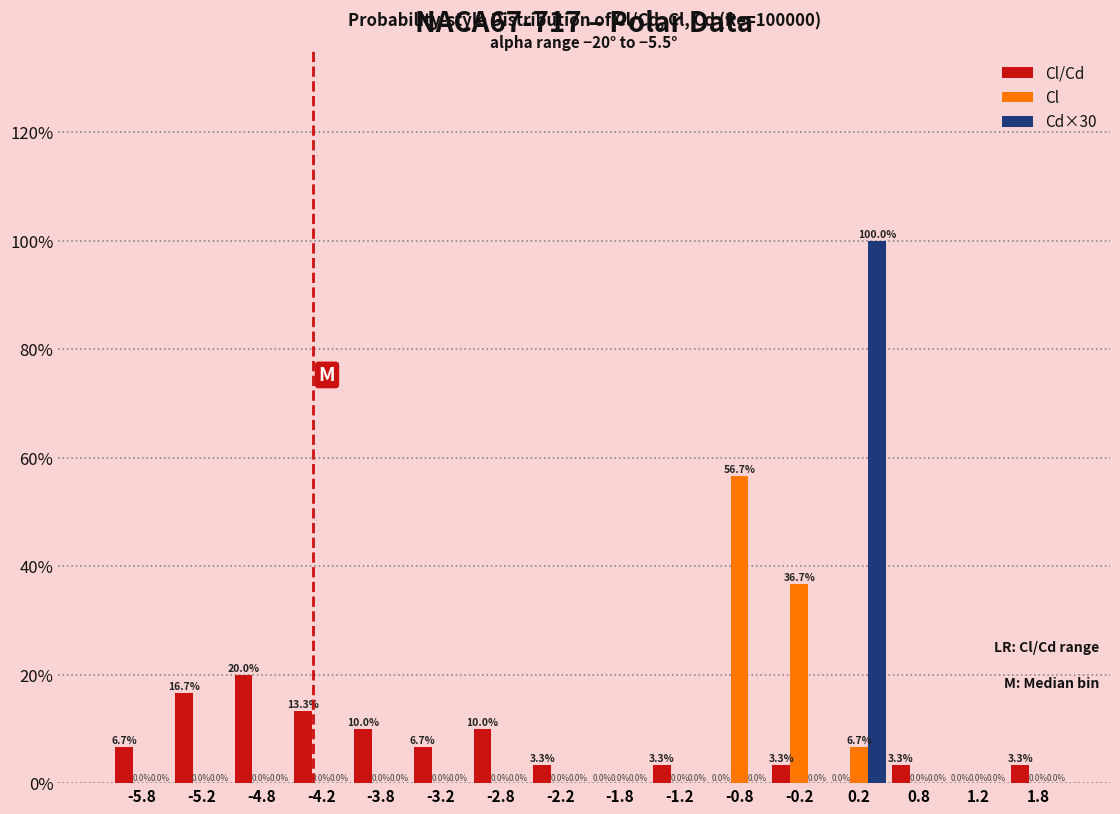

Reading left to right, list all the values displayed in this chart.

Cl/Cd: -5.8=6.7	-5.2=16.7	-4.8=20.0	-4.2=13.3	-3.8=10.0	-3.2=6.7	-2.8=10.0	-2.2=3.3	-1.8=0.0	-1.2=3.3	-0.8=0.0	-0.2=3.3	0.2=0.0	0.8=3.3	1.2=0.0	1.8=3.3
Cl: -5.8=0.0	-5.2=0.0	-4.8=0.0	-4.2=0.0	-3.8=0.0	-3.2=0.0	-2.8=0.0	-2.2=0.0	-1.8=0.0	-1.2=0.0	-0.8=56.7	-0.2=36.7	0.2=6.7	0.8=0.0	1.2=0.0	1.8=0.0
Cd×30: -5.8=0.0	-5.2=0.0	-4.8=0.0	-4.2=0.0	-3.8=0.0	-3.2=0.0	-2.8=0.0	-2.2=0.0	-1.8=0.0	-1.2=0.0	-0.8=0.0	-0.2=0.0	0.2=100.0	0.8=0.0	1.2=0.0	1.8=0.0